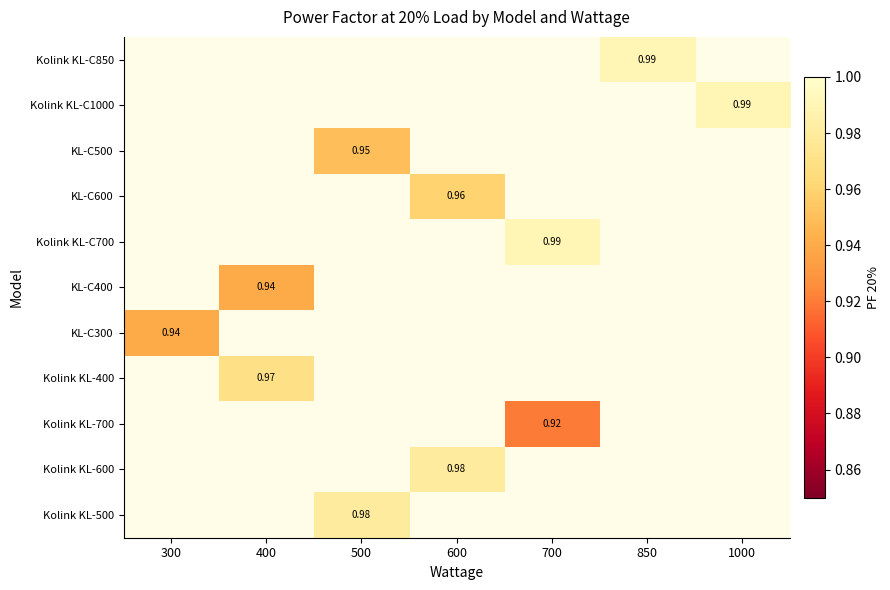

Between 850 and 600, which is larger?

600